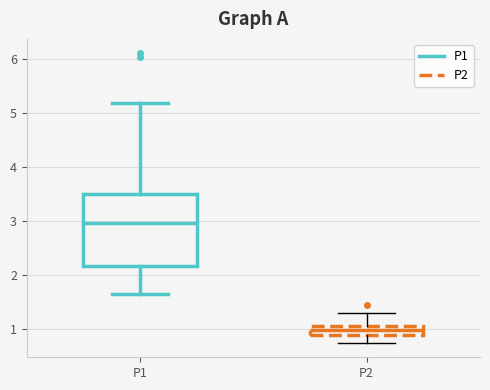

Which box's median line is the highest?

P1